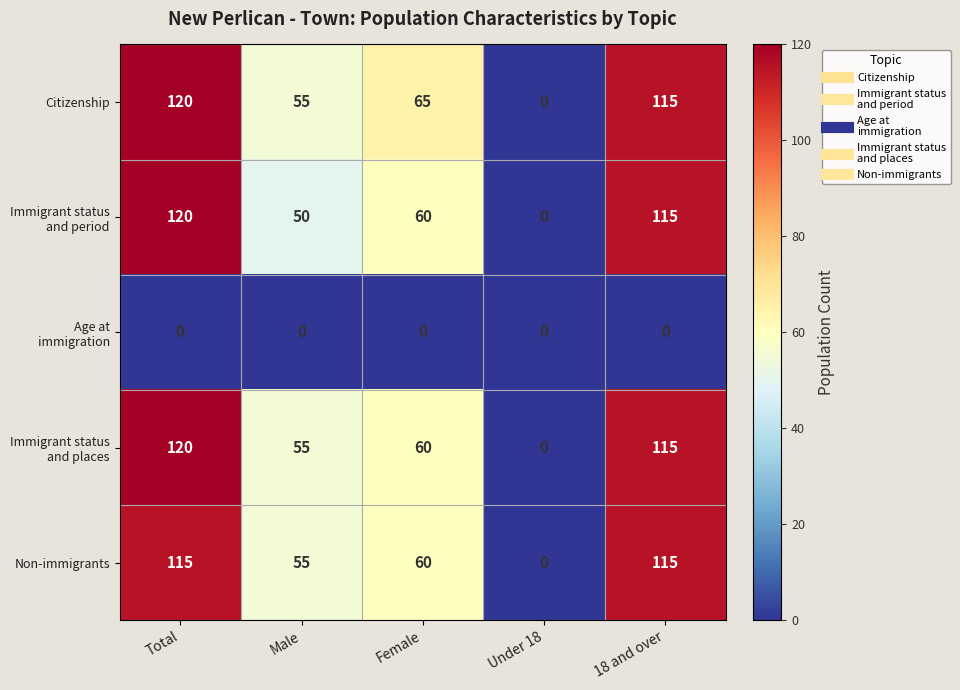

At which category is the sum across all series the highest?

Total